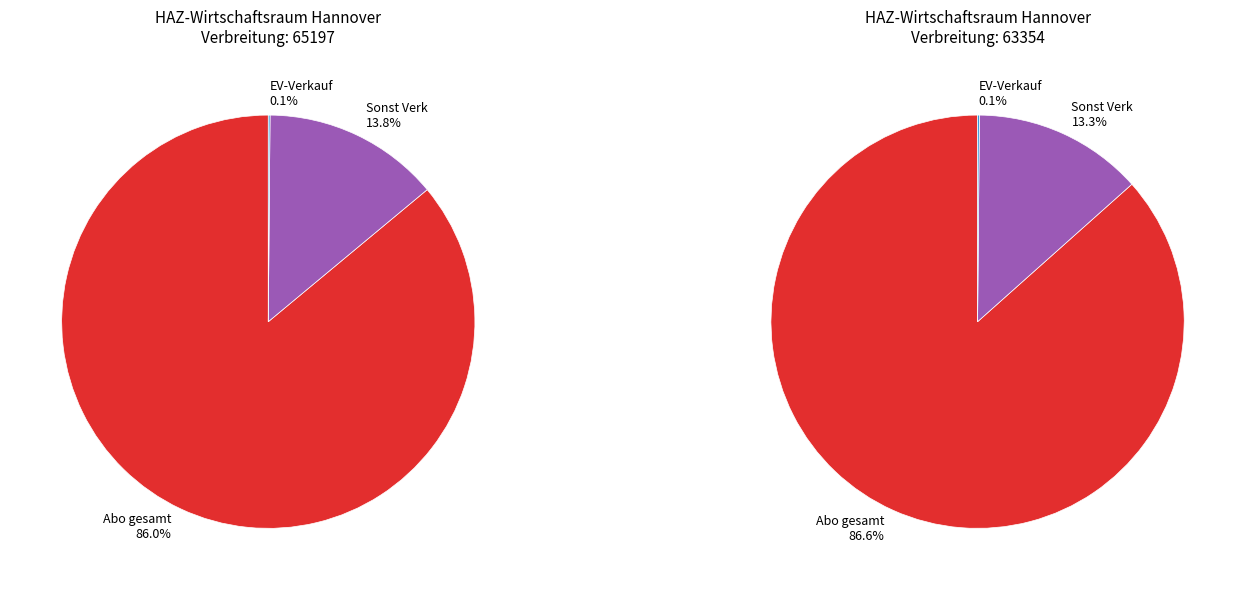

How many slices are in this pie chart?

3